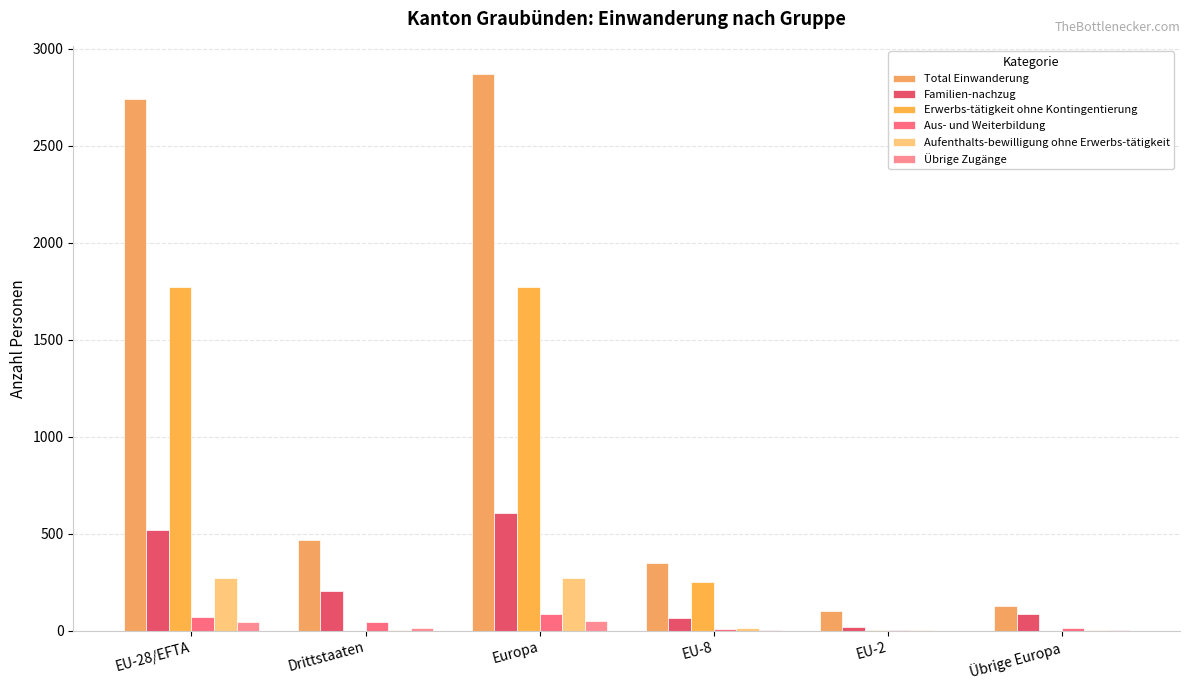

Is the value of Aufenthalts-bewilligung ohne Erwerbs-tätigkeit at Drittstaaten greater than the value of Aus- und Weiterbildung at EU-28/EFTA?

No